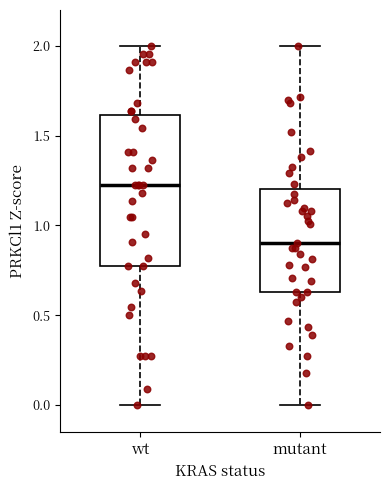

Which box is the tallest, from its lower edge to its upper edge?

wt